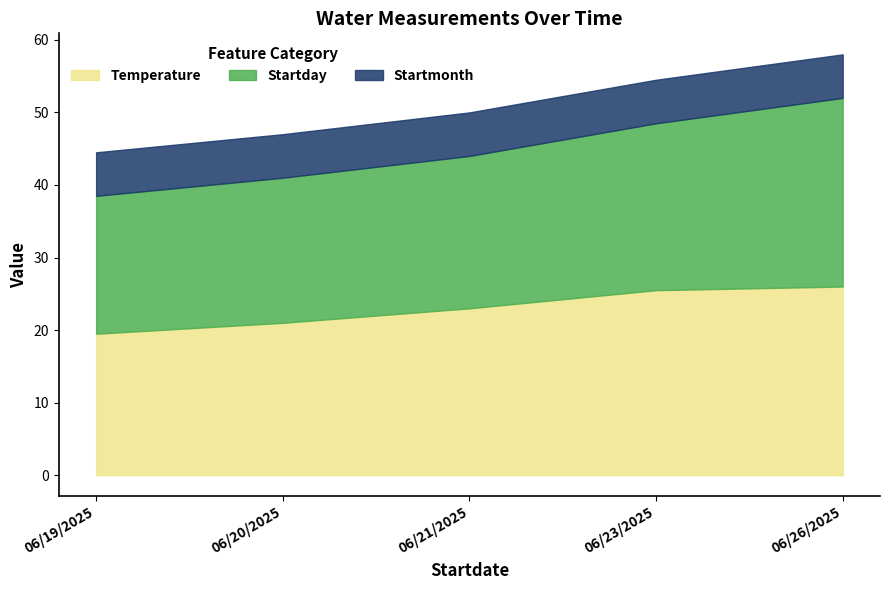

Does the chart have visible grid lines?

No